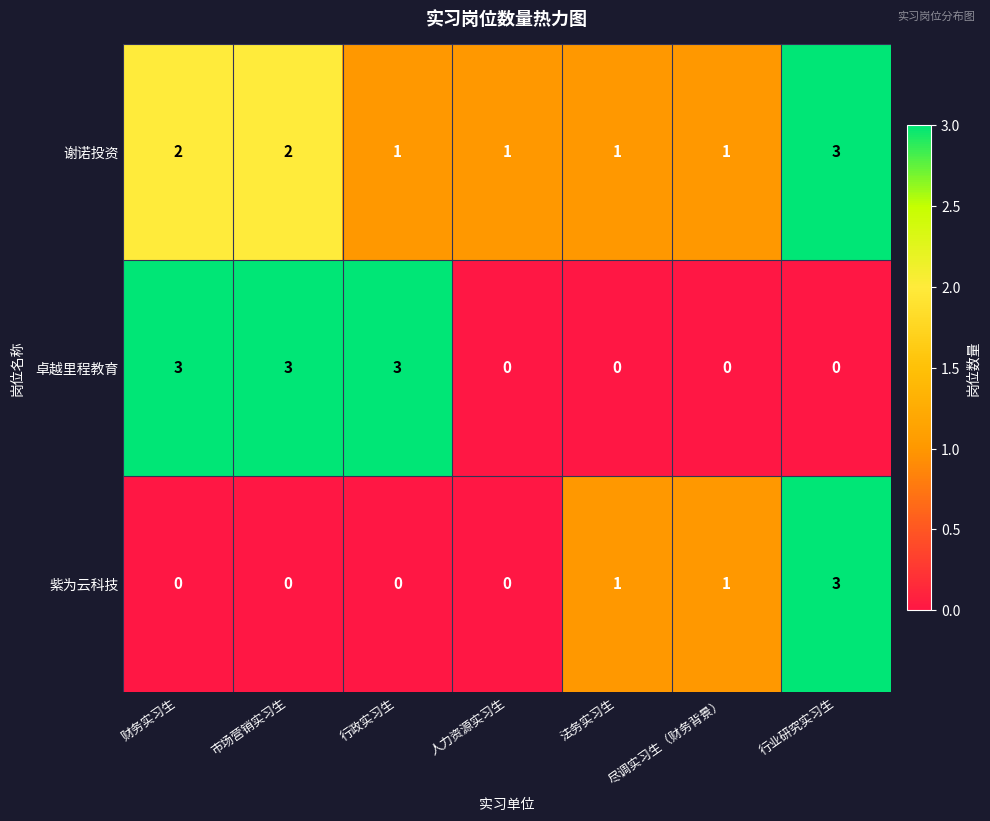

What is the spread (max minus min) of values at 行政实习生?

3